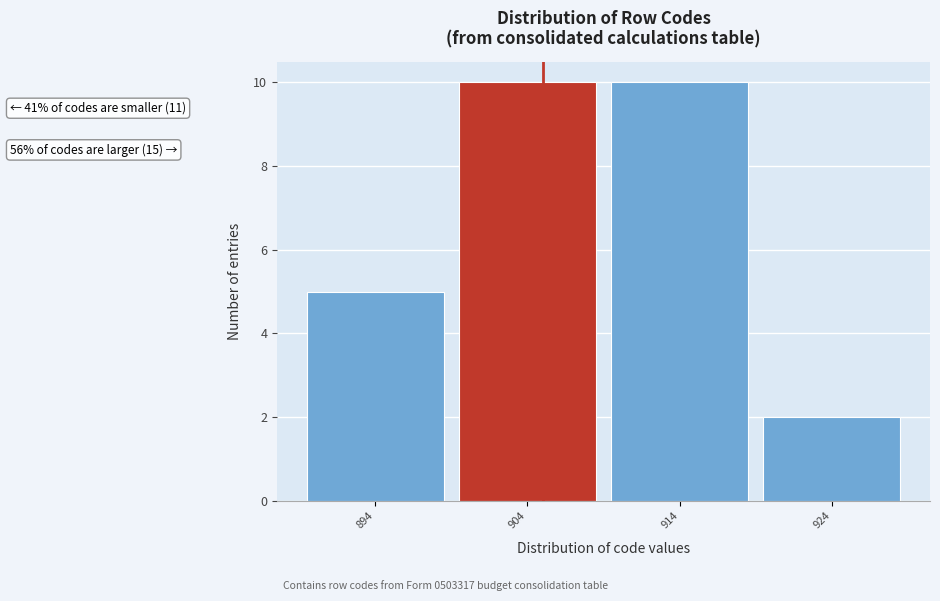

Reading left to right, what are all the values shown in this chart?

5	10	10	2